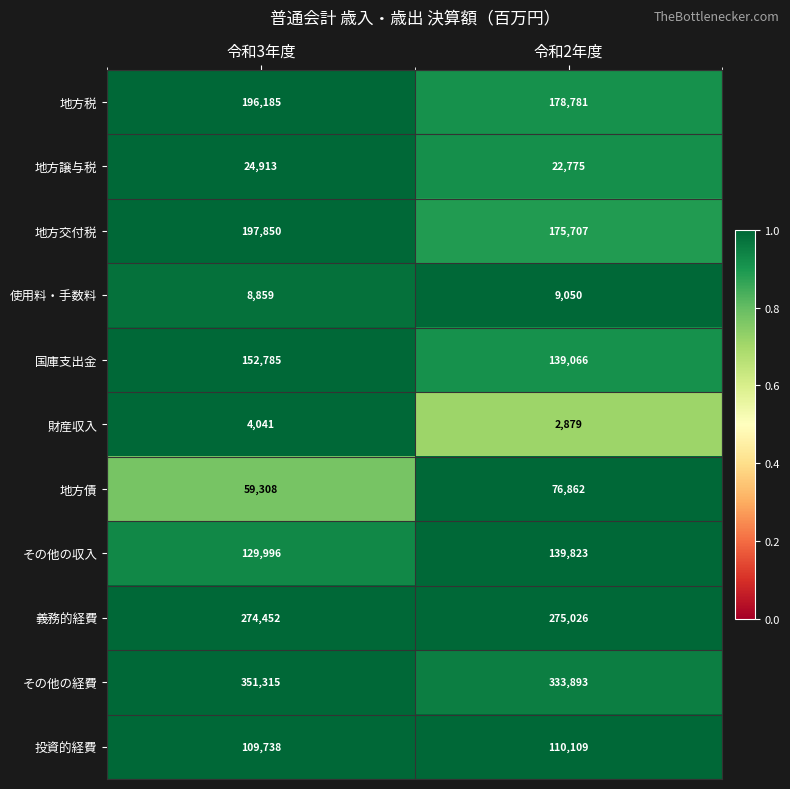

The 地方税 series shows 94560 at 令和3年度. True or false?

False